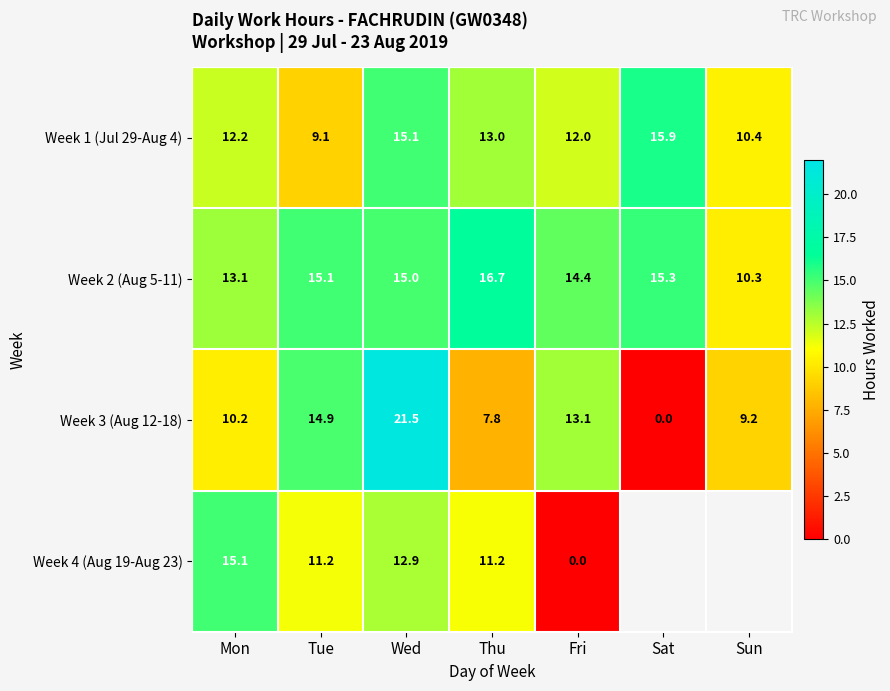

Between Tue and Wed, which series saw the biggest shift?

Week 3 (Aug 12-18)